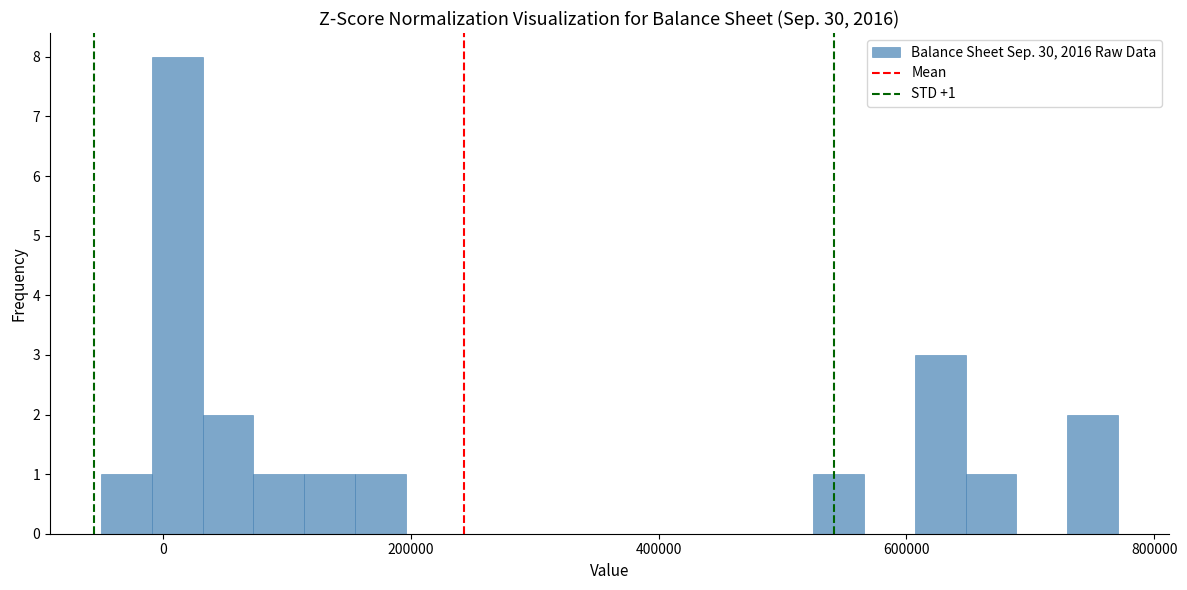

Read against the x-axis, roughly where is the centre of the tallest bar?

20000